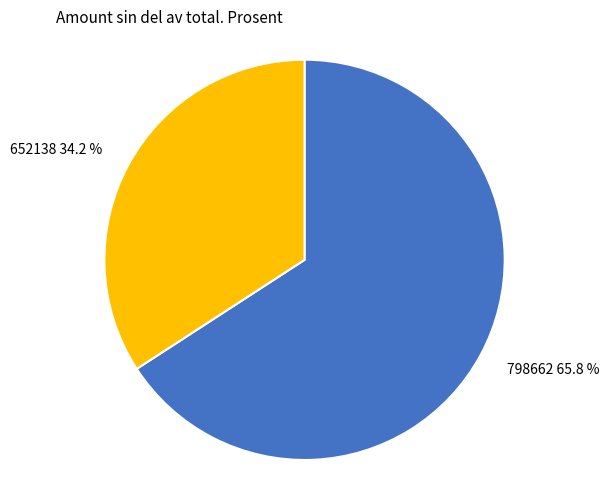

How many slices are in this pie chart?

2